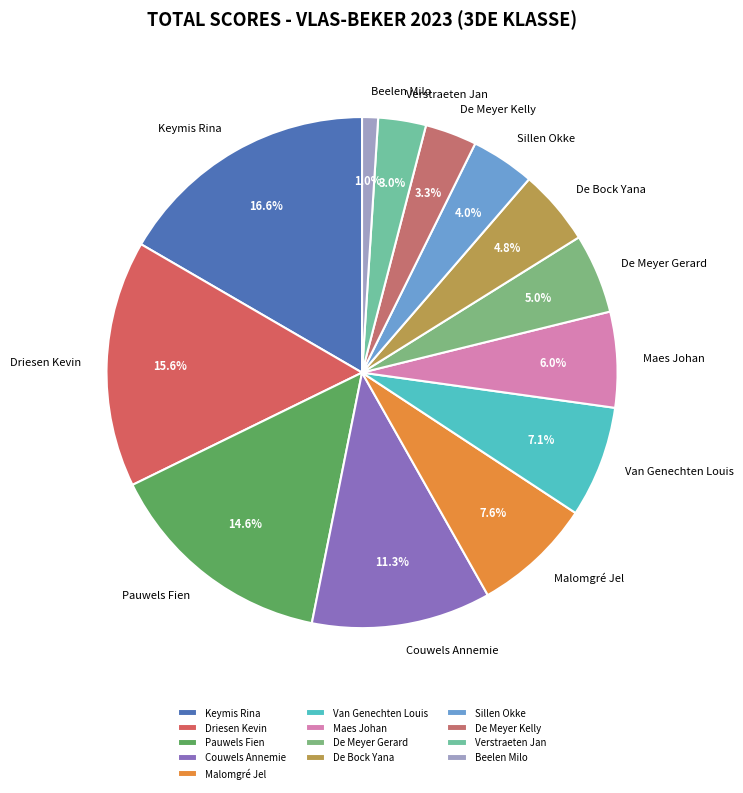

To the nearest percent, what is the difference between the De Bock Yana and De Meyer Kelly slice percentages?

2%